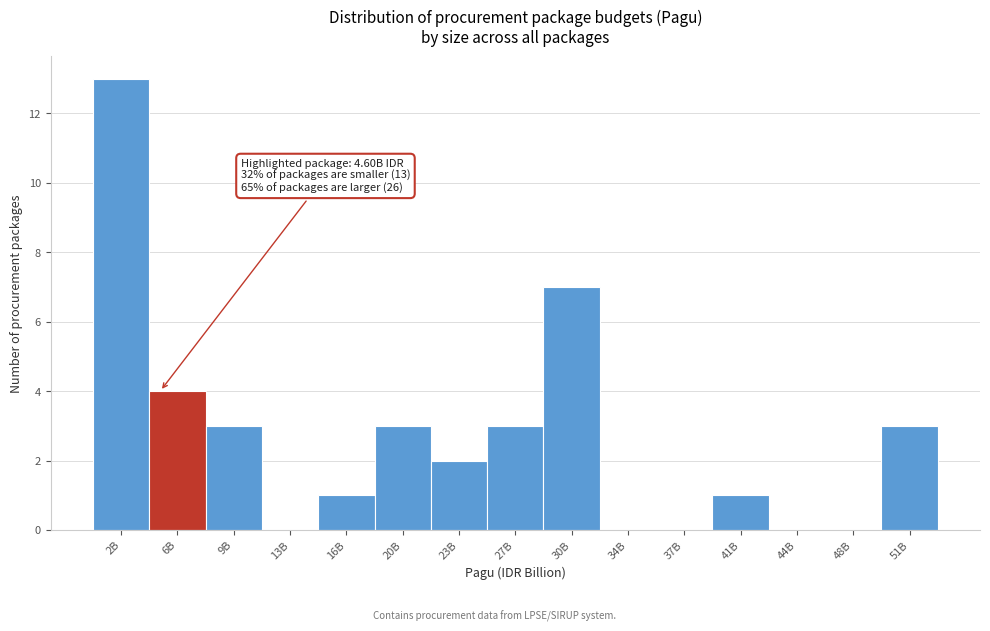

Reading right to left, what are all the values shown in this chart?

51B=3	48B=0	44B=0	41B=1	37B=0	34B=0	30B=7	27B=3	23B=2	20B=3	16B=1	13B=0	9B=3	6B=4	2B=13